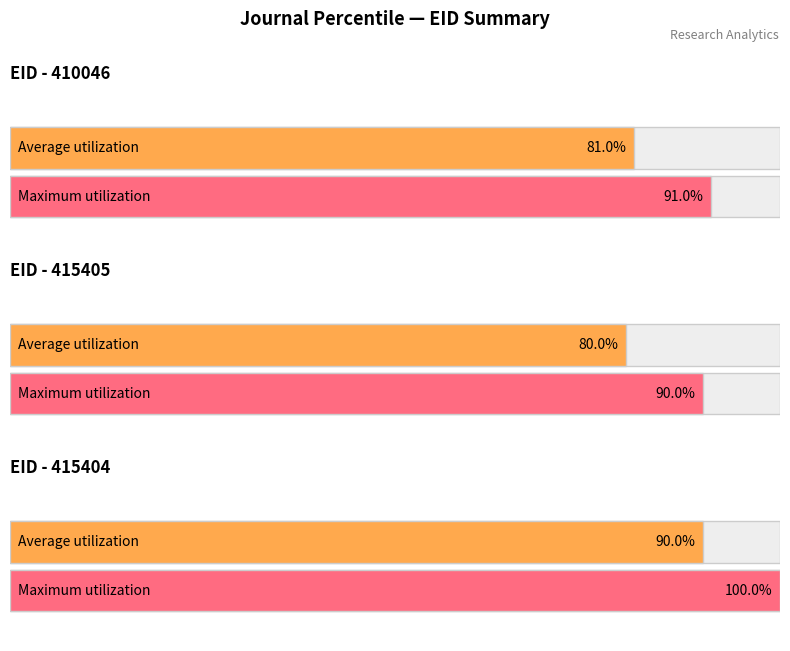

What is the ratio of the value at 410046 to the value at 415404?

0.9